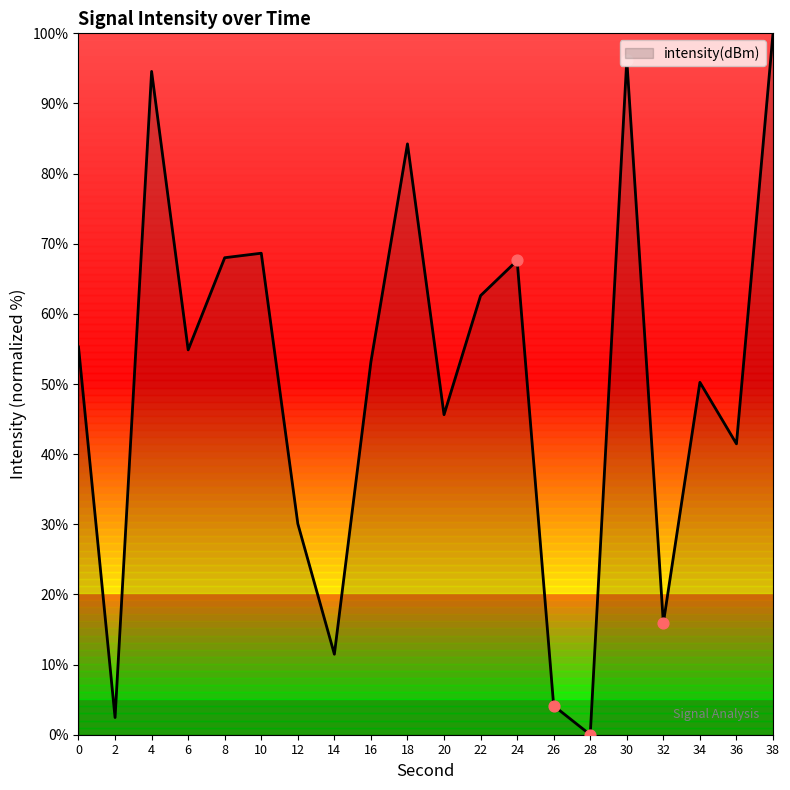

What is the change in value from 34 to 36?

-8.8